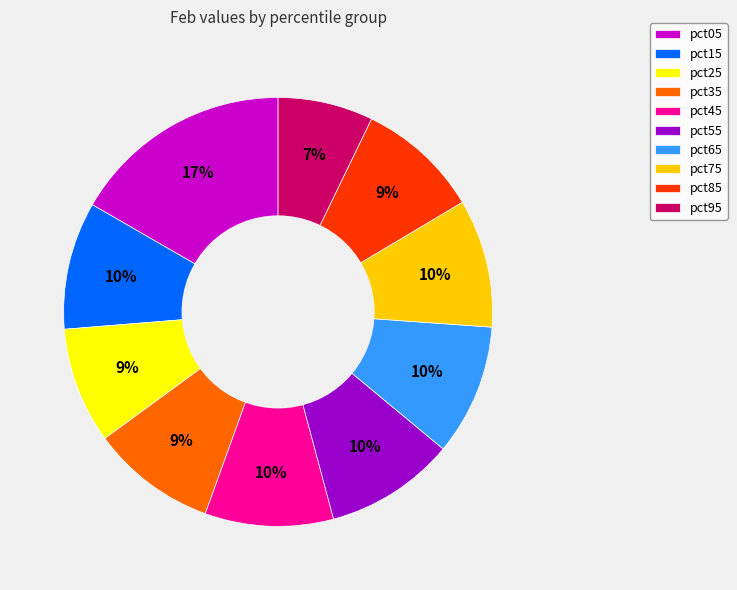

To the nearest percent, what percentage of the pie is pct85?

9%